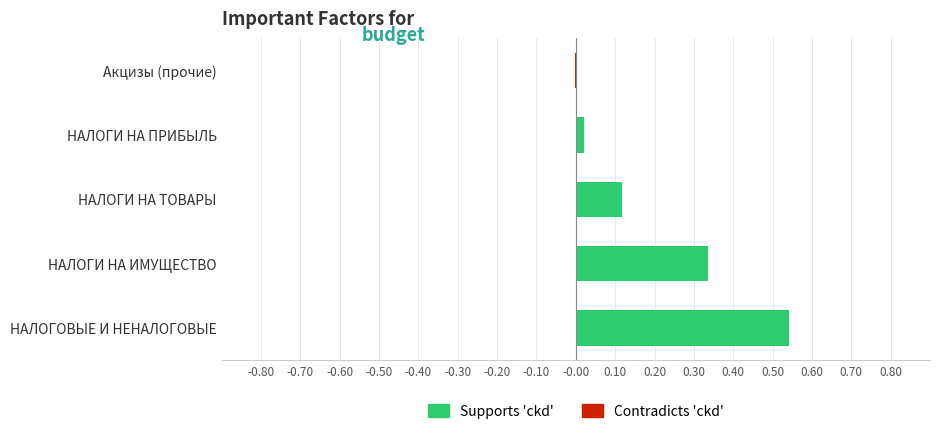

What is the label of the 3rd bar from the left?

НАЛОГИ НА ТОВАРЫ